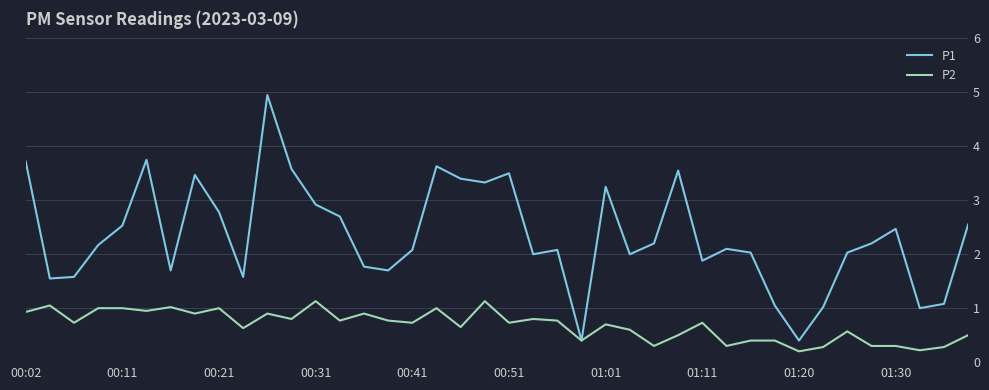

Which series has the largest total across all categories?

P1